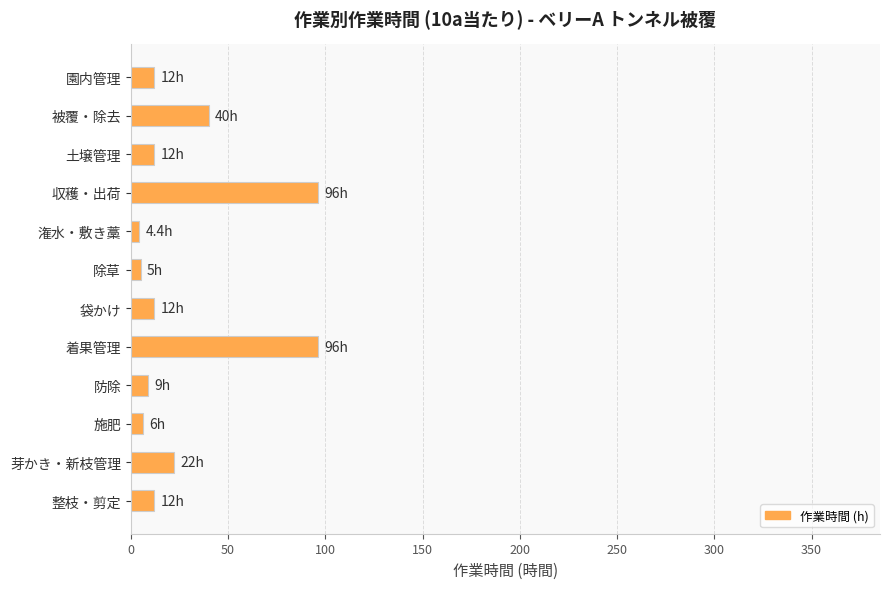

What is the ratio of the value at 着果管理 to the value at 整枝・剪定?

8.0